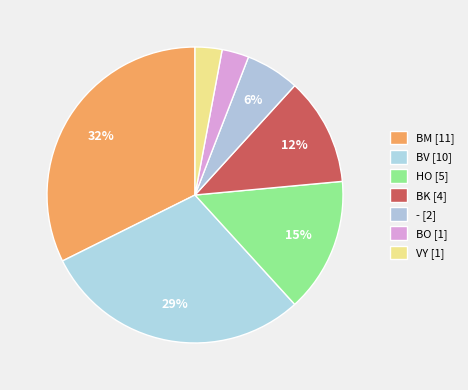

How many segments does this pie chart have?

7